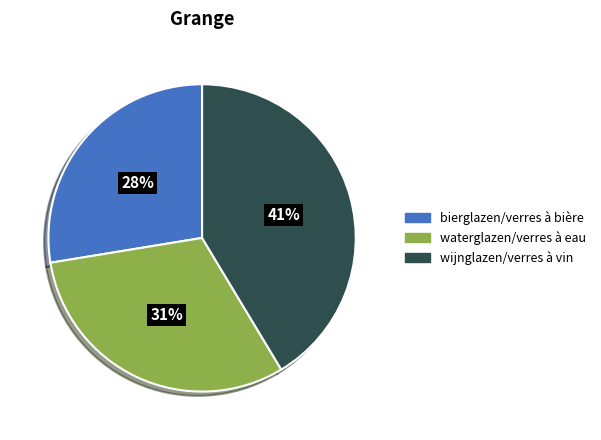

To the nearest percent, what portion does bierglazen/verres à bière represent?

28%